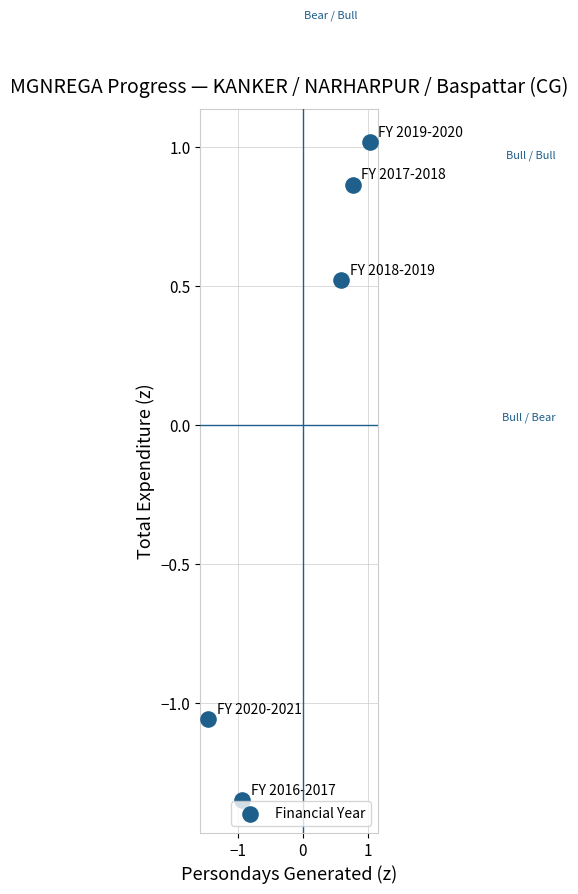

What Y value in the scatter plot is closest to 0?

0.5